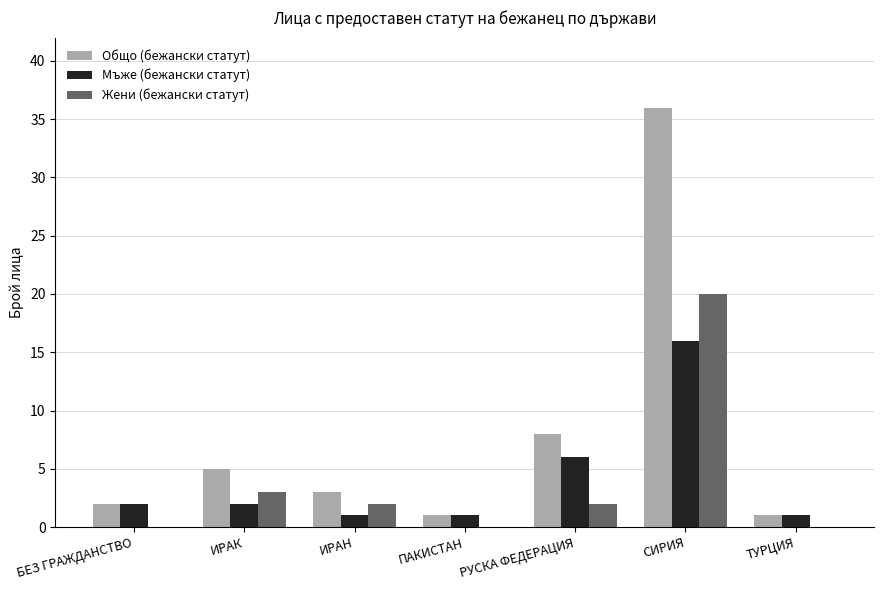

At which label is Мъже (бежански статут) closest to 8?

РУСКА ФЕДЕРАЦИЯ